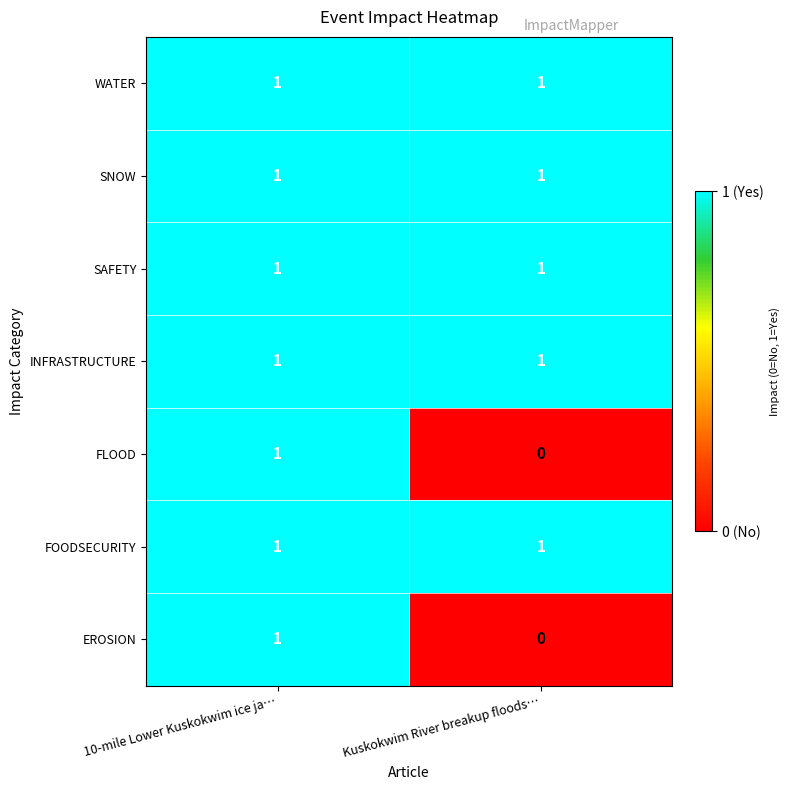

Reading left to right, extract all data points from this chart.

WATER: 1	1
SNOW: 1	1
SAFETY: 1	1
INFRASTRUCTURE: 1	1
FLOOD: 1	0
FOODSECURITY: 1	1
EROSION: 1	0